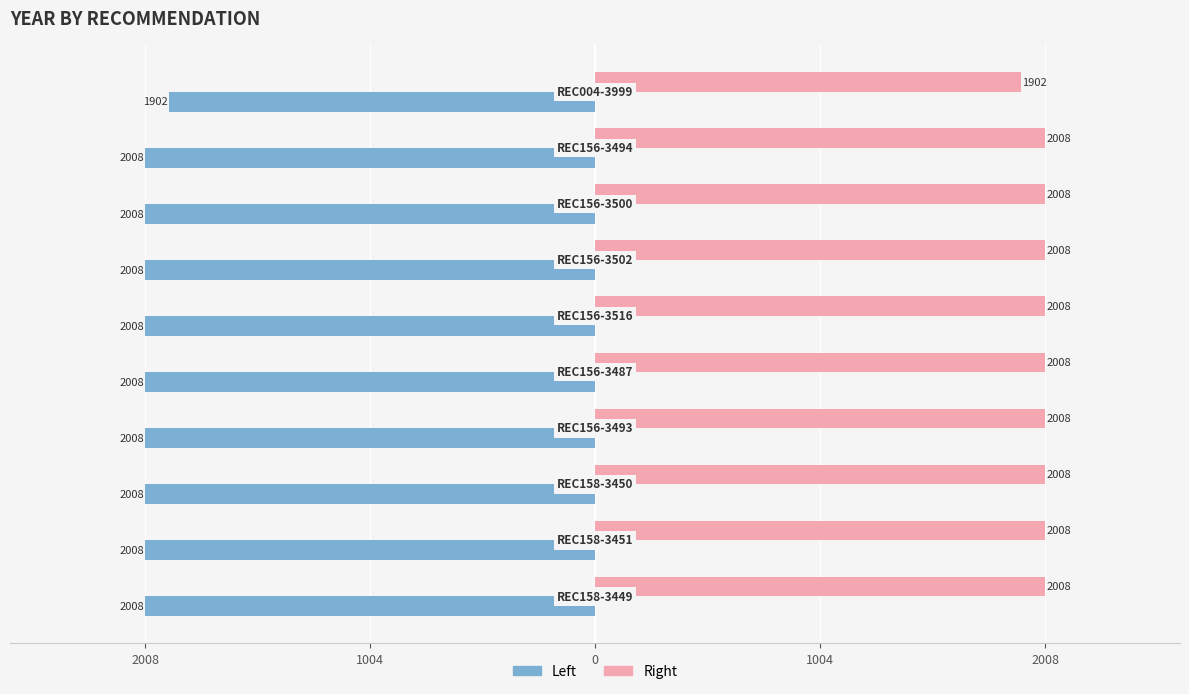

Is it true that Right (Female-style) equals 2887 at 9?

False